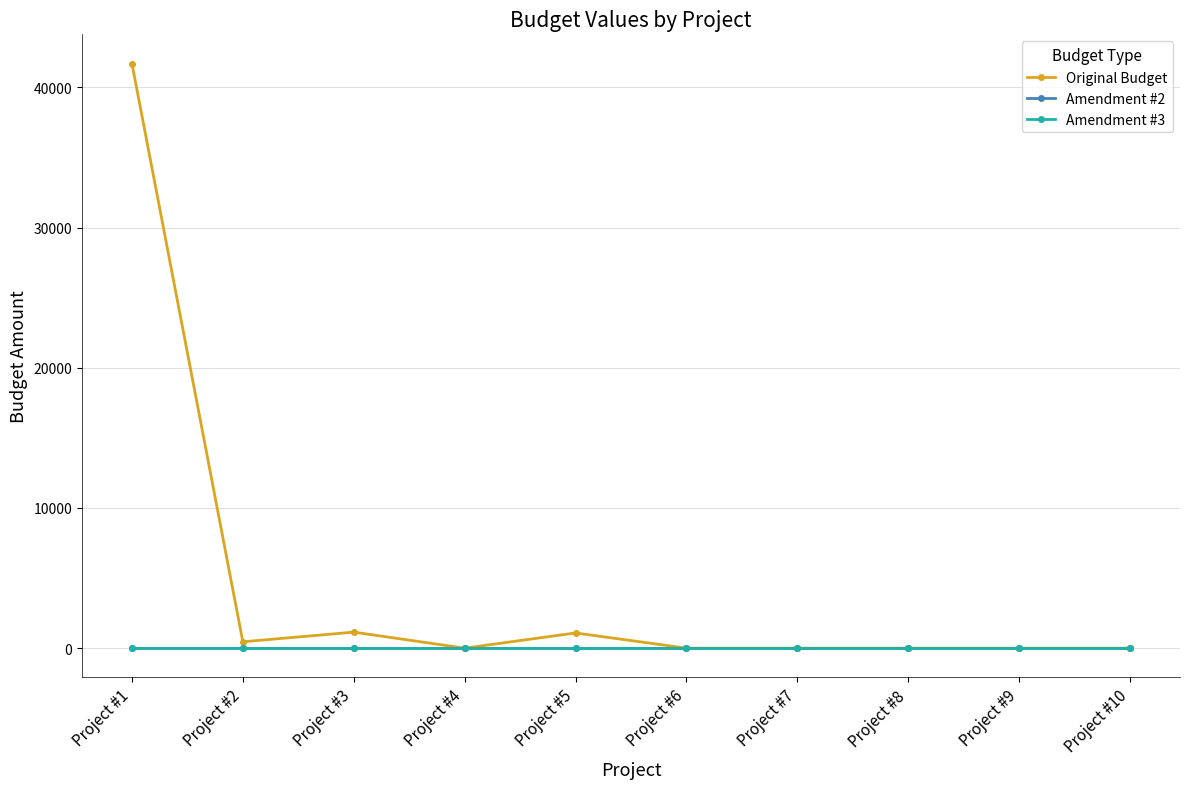

Is the value of Amendment #2 at Project #3 greater than the value of Amendment #3 at Project #5?

No